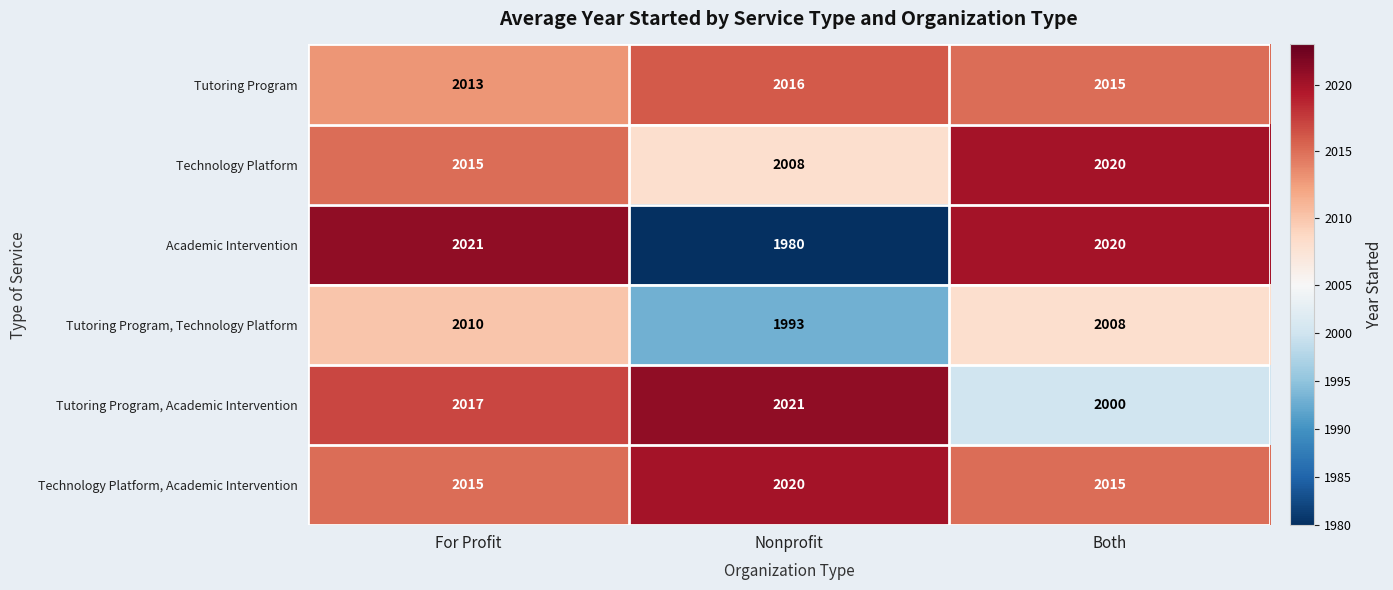

How many series are shown in this chart?

6